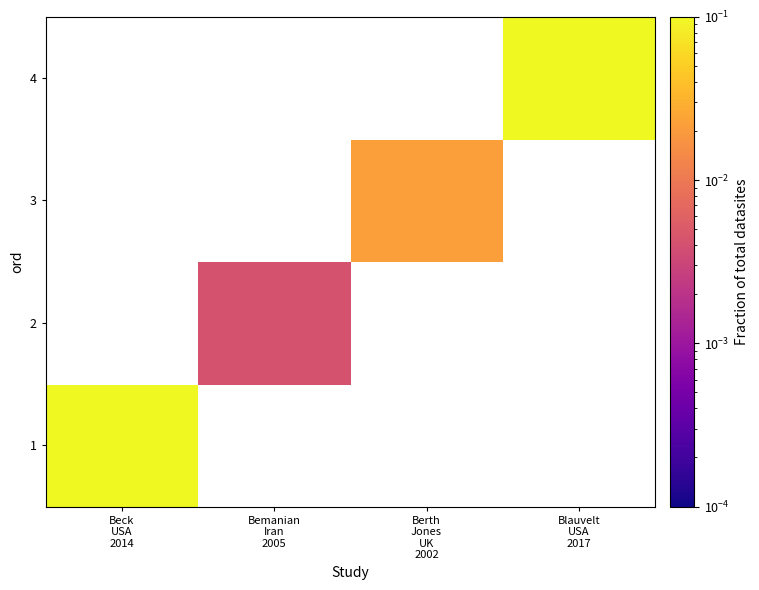

How many distinct data groups are displayed?

4